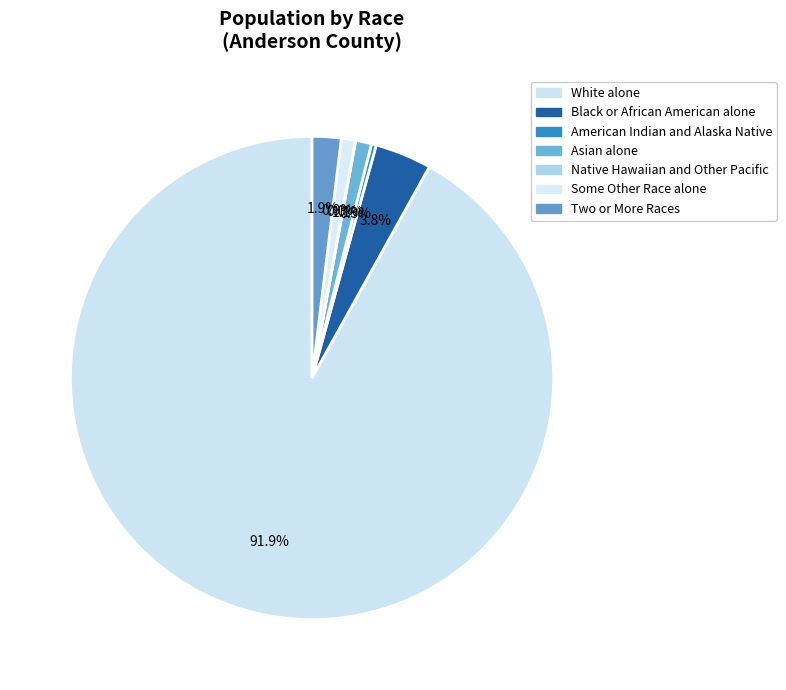

What percentage is NOT represented by Two or More Races?

98.1%